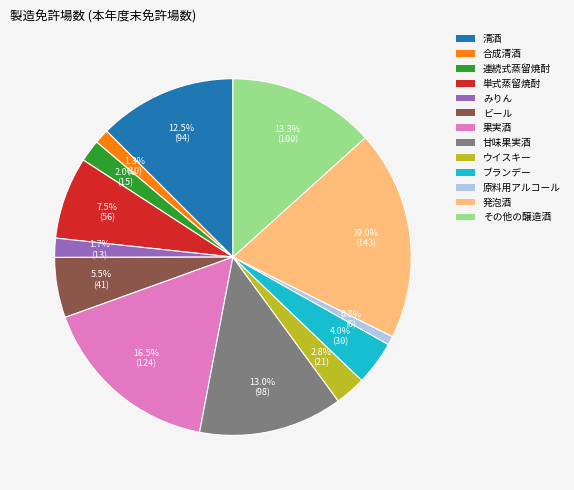

How many slices are in this pie chart?

13